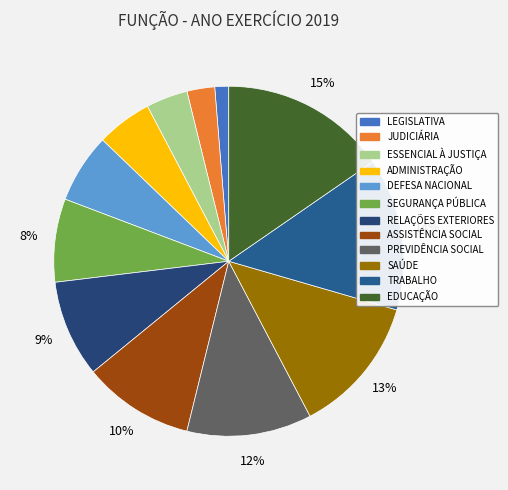

The SEGURANÇA PÚBLICA slice represents 1% of the pie. True or false?

False